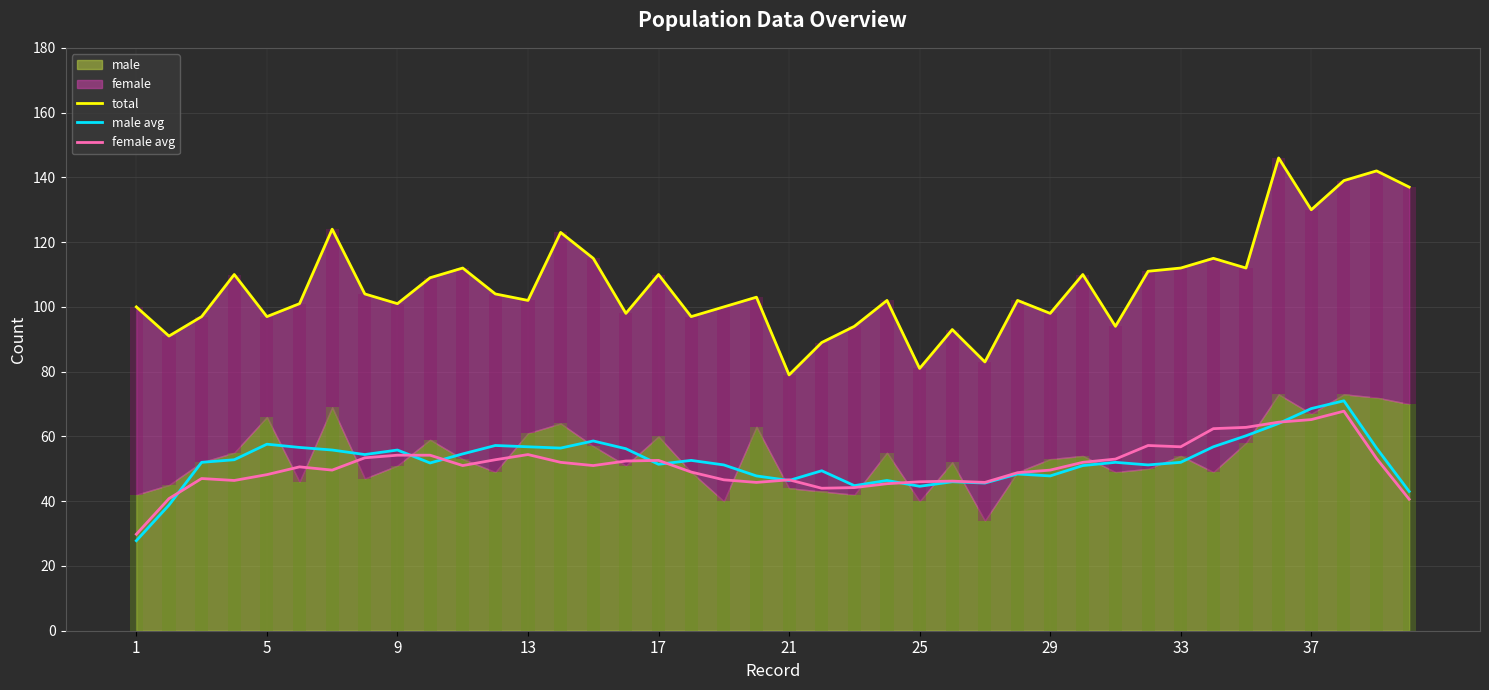

At which category does the chart reach its minimum across all series?

1